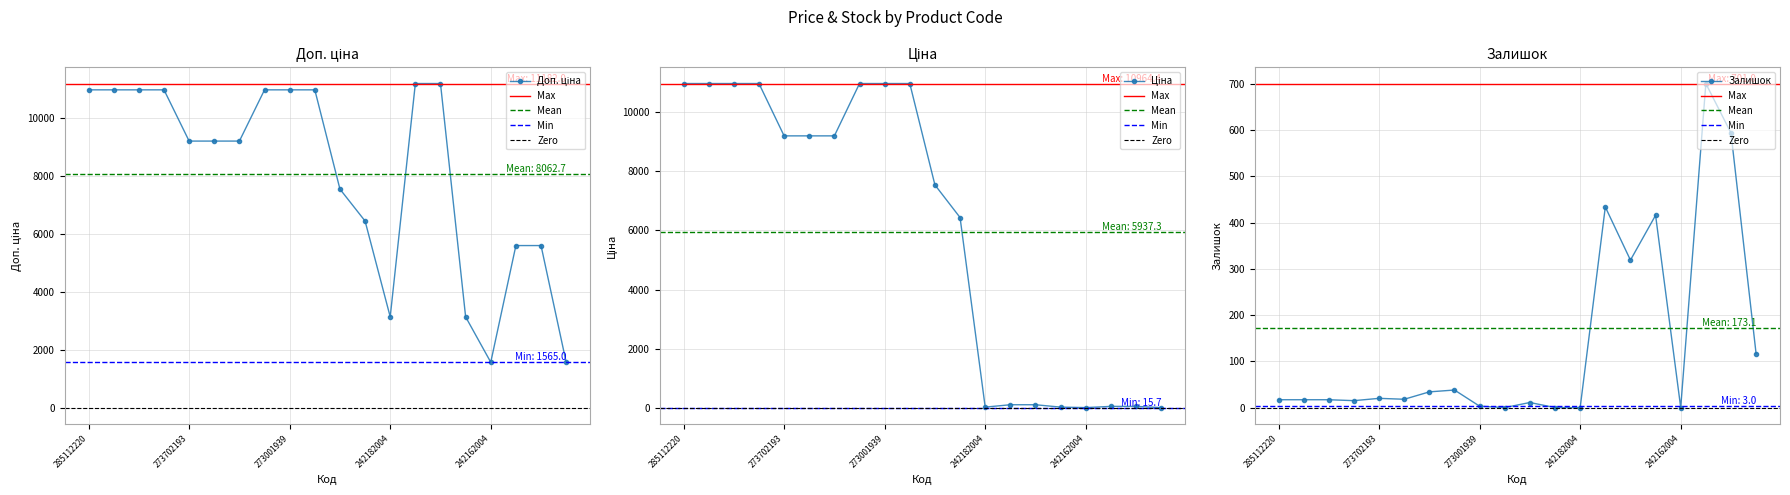

The value of Доп. ціна at 242161783 is 1565.0. True or false?

True